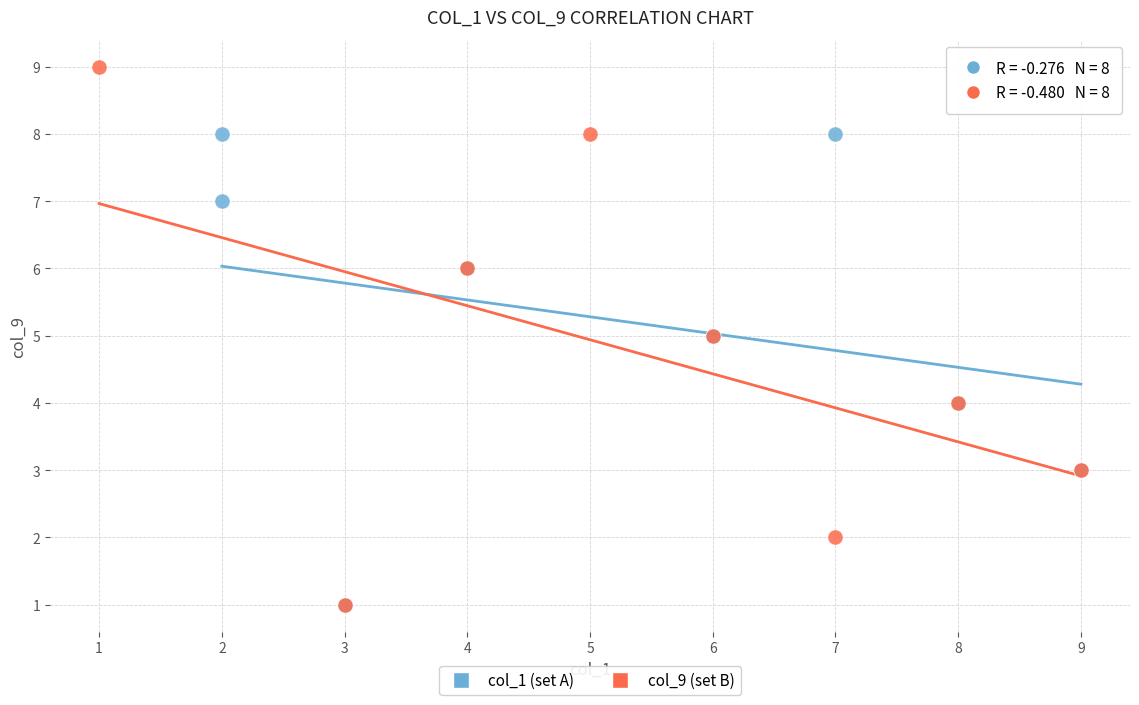

Which series reaches the maximum Y coordinate?

col_9 (set B)